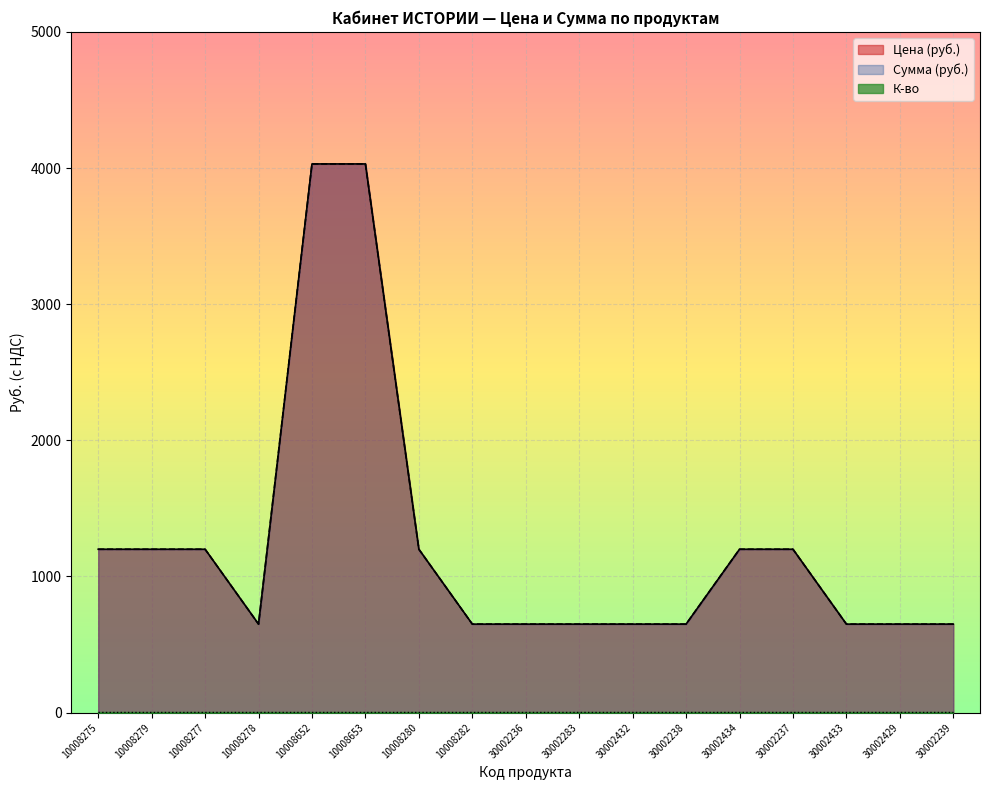

True or false: Цена (руб.) has a value of 1200 at 30002237.

True